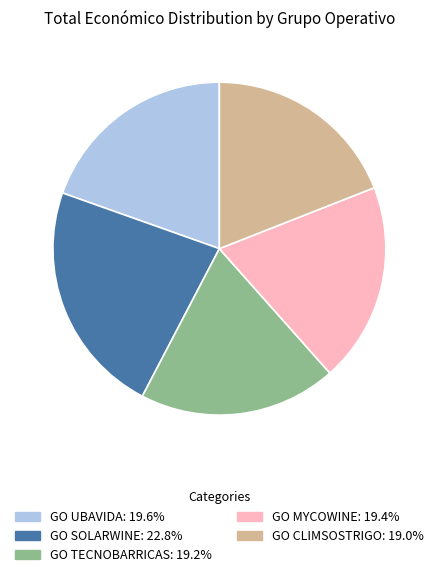

Which category has the biggest portion of the pie?

GO SOLARWINE